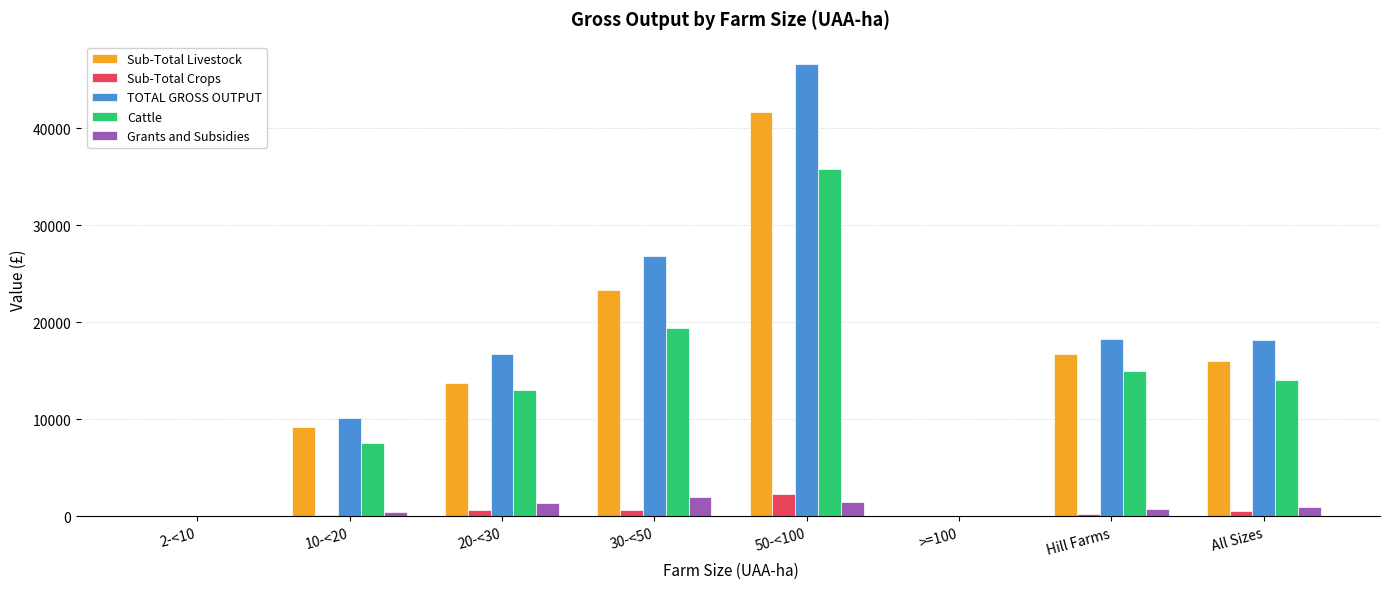

Where does the Grants and Subsidies series first go above 974?

20-<30